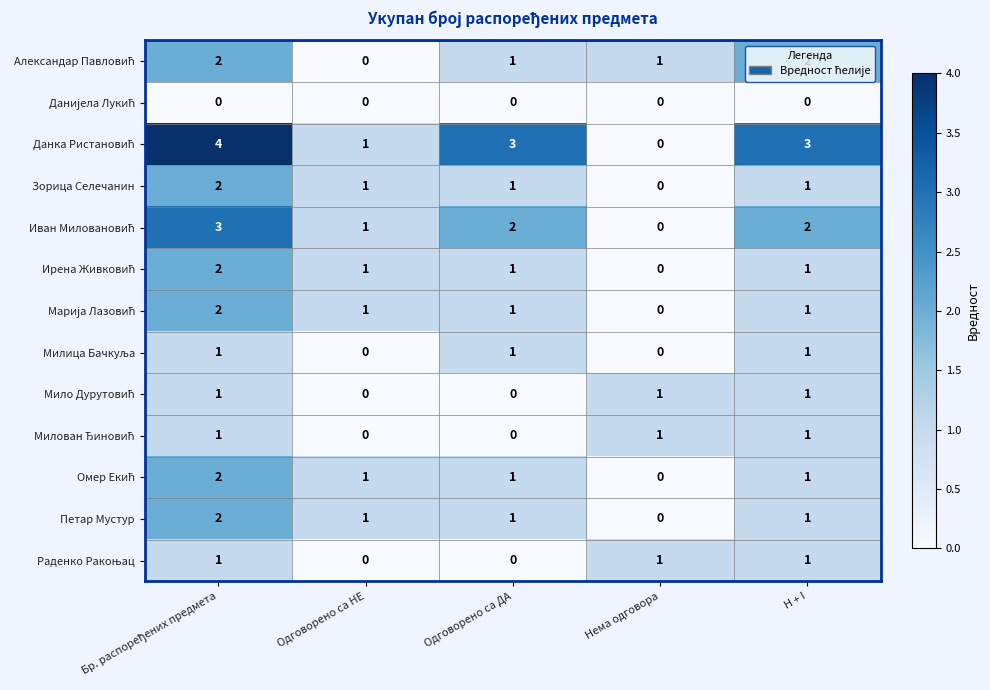

What is the total value across all series at Одговорено са НЕ?

7